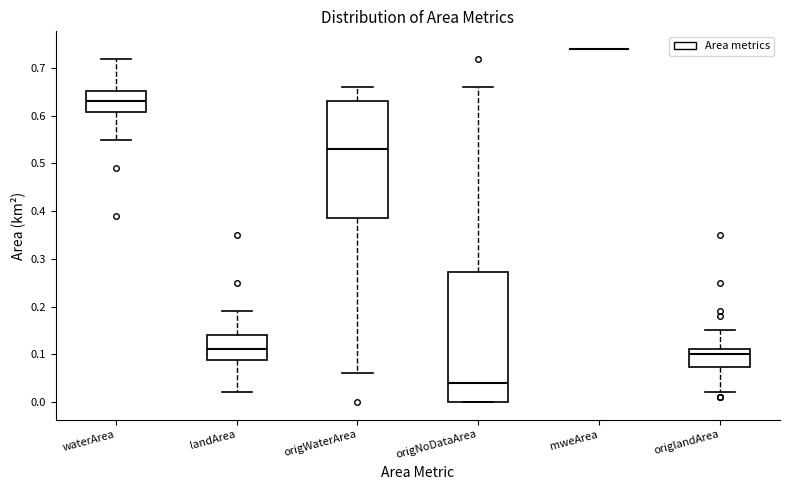

Comparing the boxes themselves (not the whiskers), which one is the tallest?

origNoDataArea